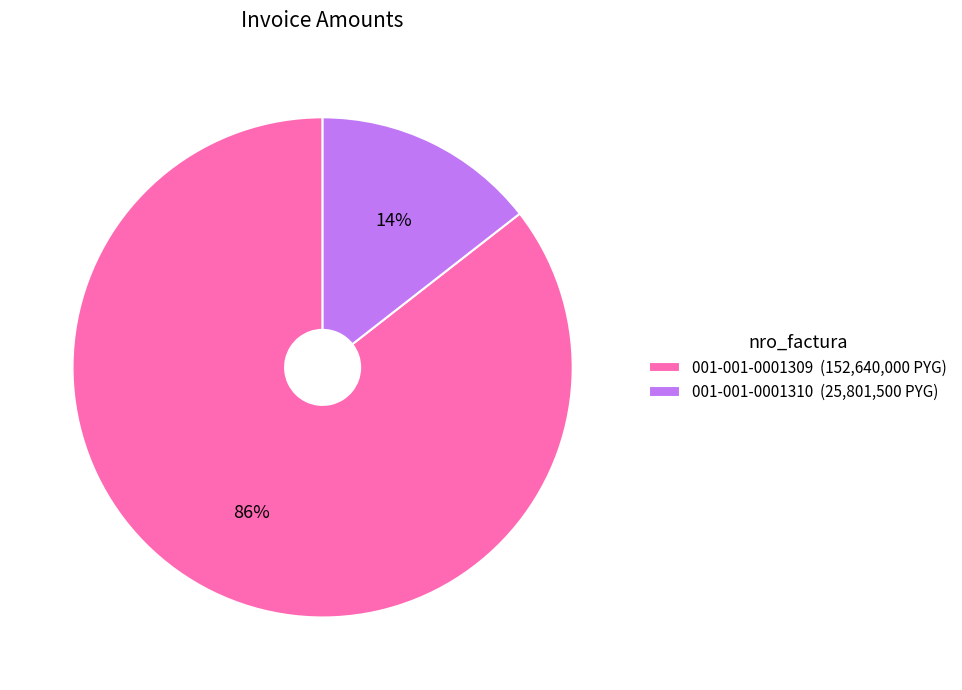

Approximately how many times larger is the value at 001-001-0001310 compared to 001-001-0001309?

0.2